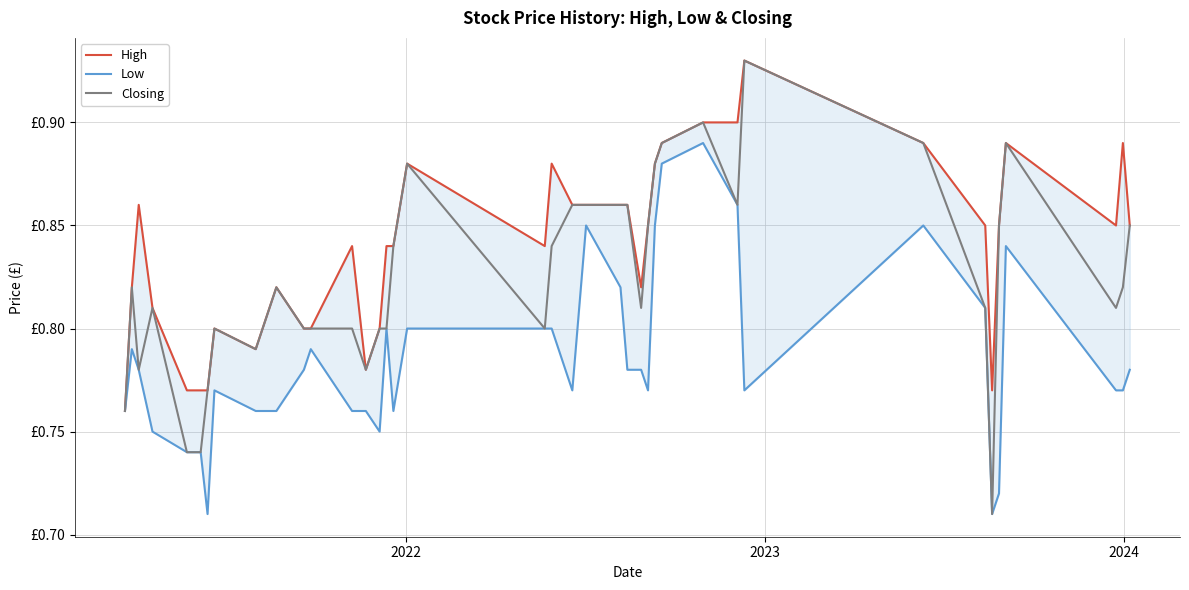

True or false: Closing and Low cross at least once.

False